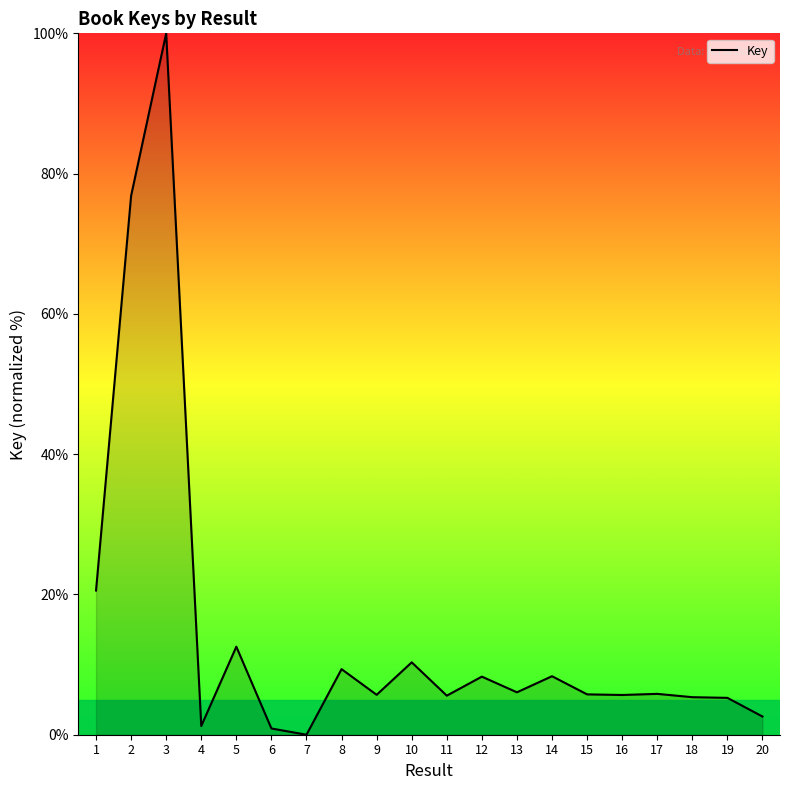

The chart shows a value of 25.2 at 2. True or false?

False